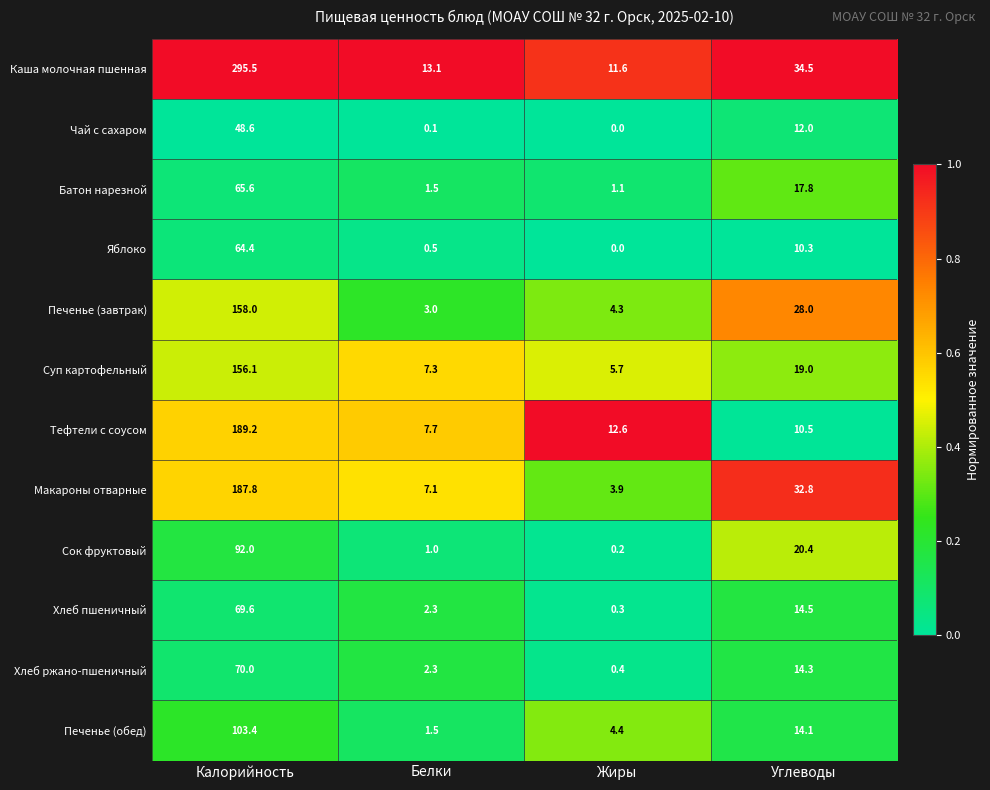

The Чай с сахаром series shows 5.4 at Углеводы. True or false?

False